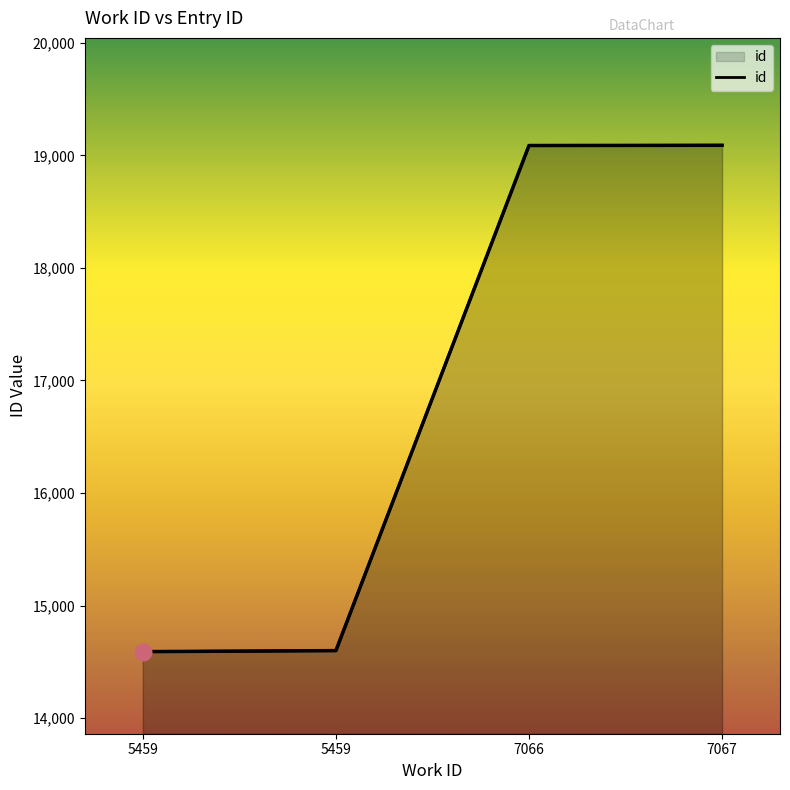

How many values are below 19088?

2